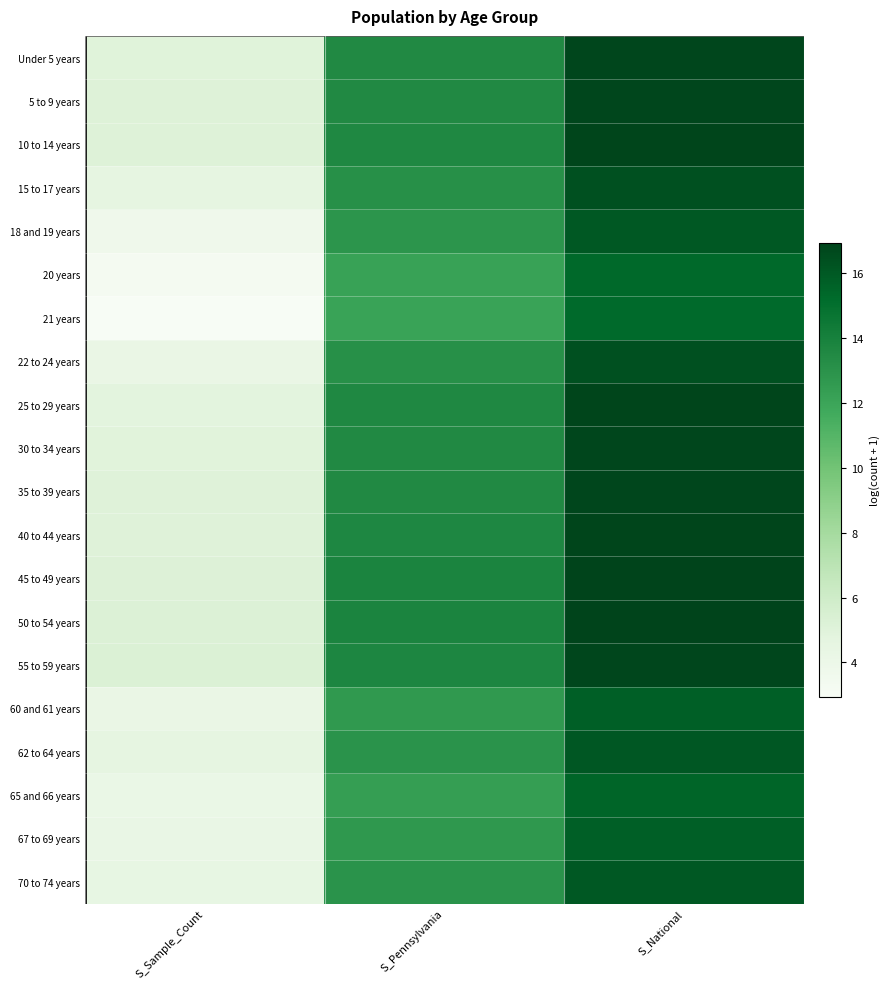

Which has a higher value, S_Sample_Count or S_Pennsylvania?

S_Pennsylvania